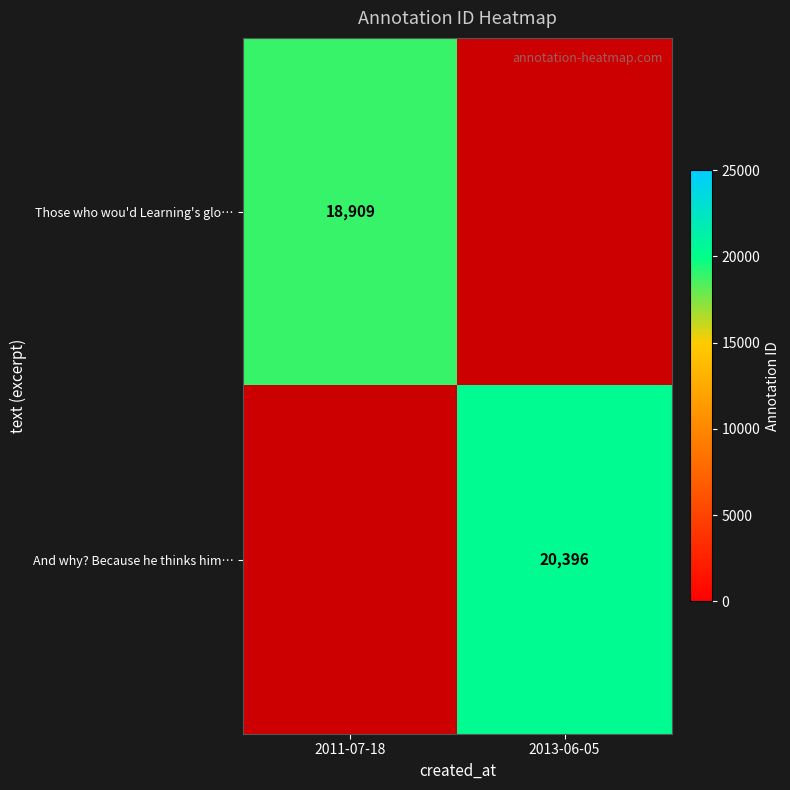

Is the value of Those who wou'd Learning's glo… at 2011-07-18 greater than the value of And why? Because he thinks him… at 2013-06-05?

No